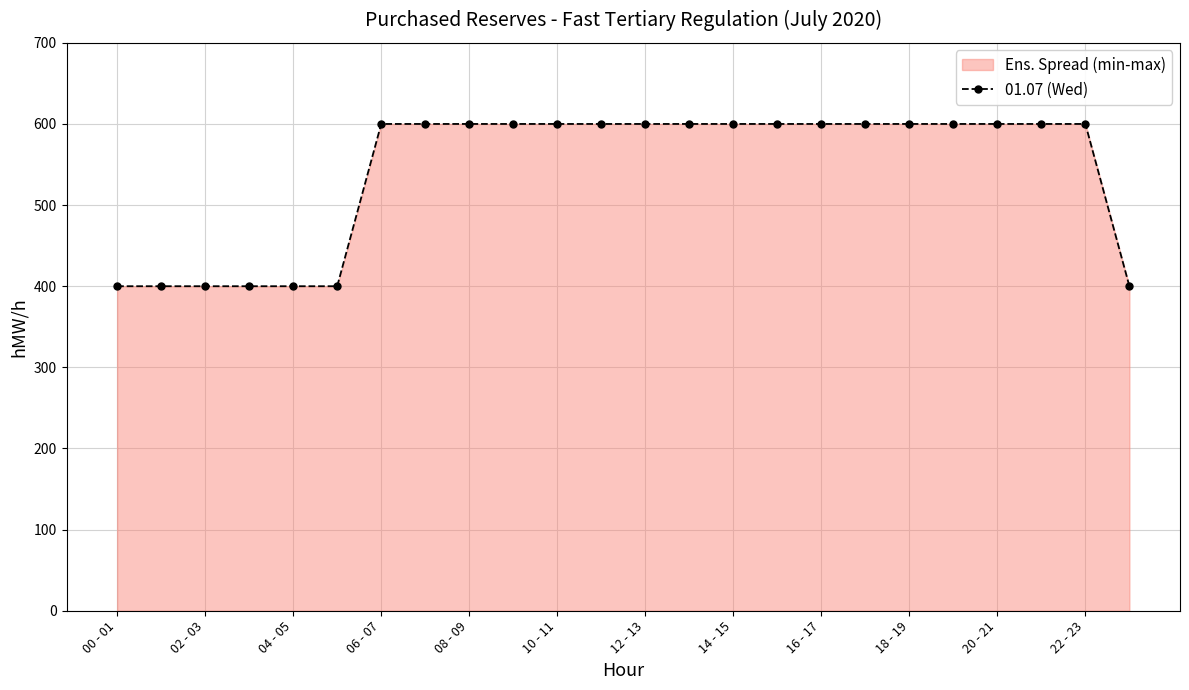

Count the values in the range 400 to 600.

24